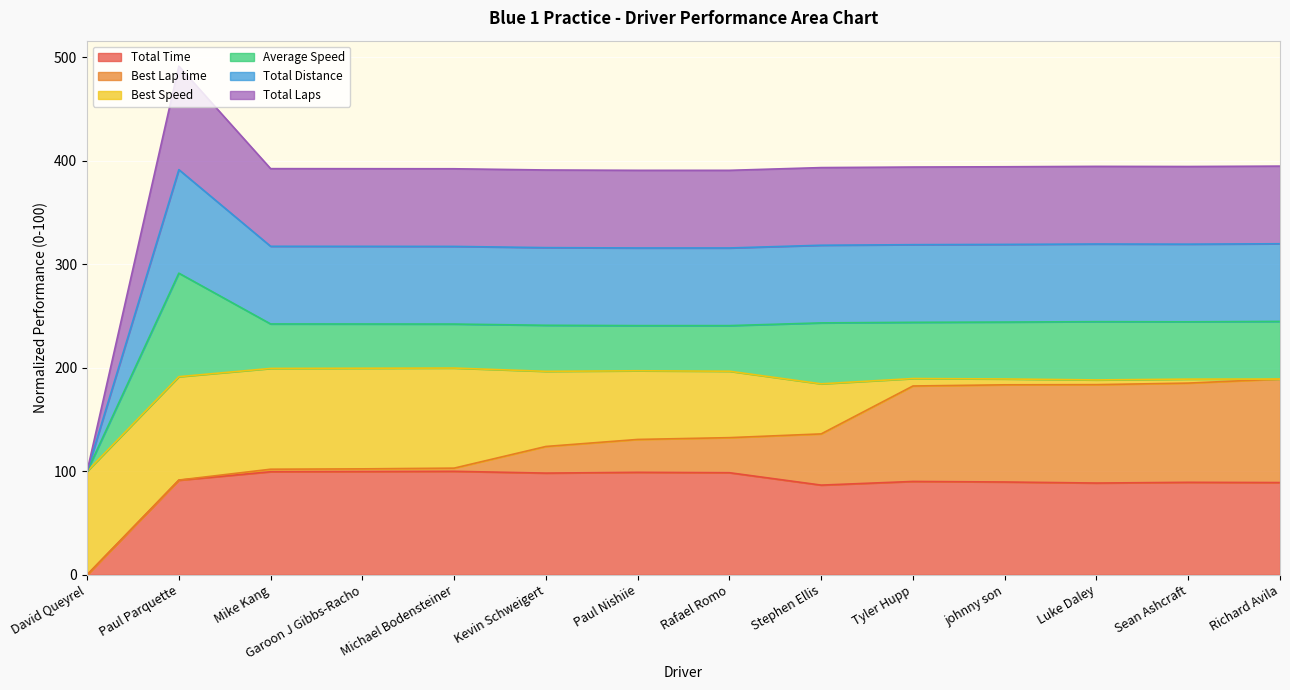

Is the value of Total Laps at Paul Nishiie greater than the value of Total Distance at David Queyrel?

Yes